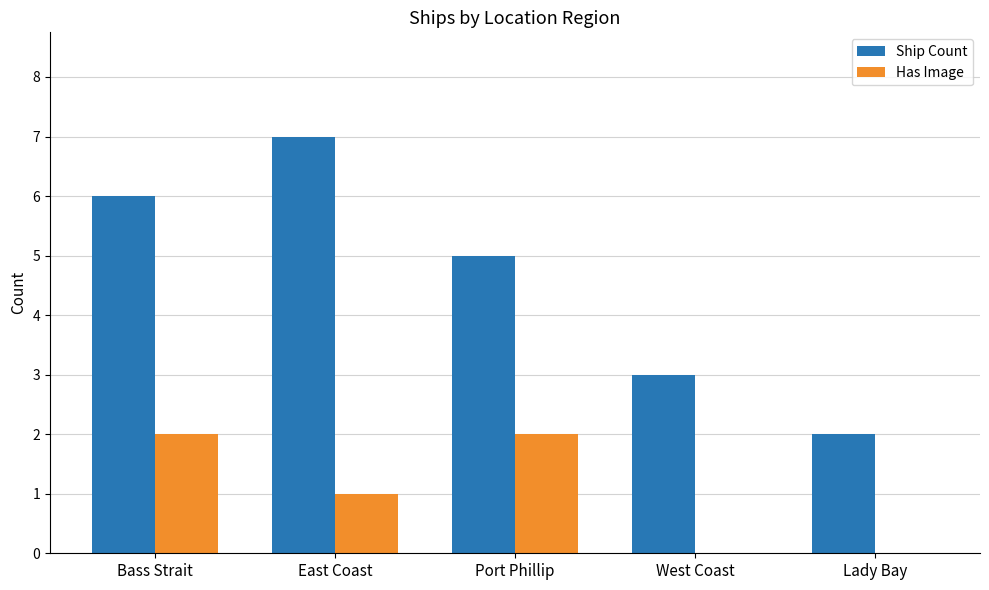

What is the total value across all series at Lady Bay?

2